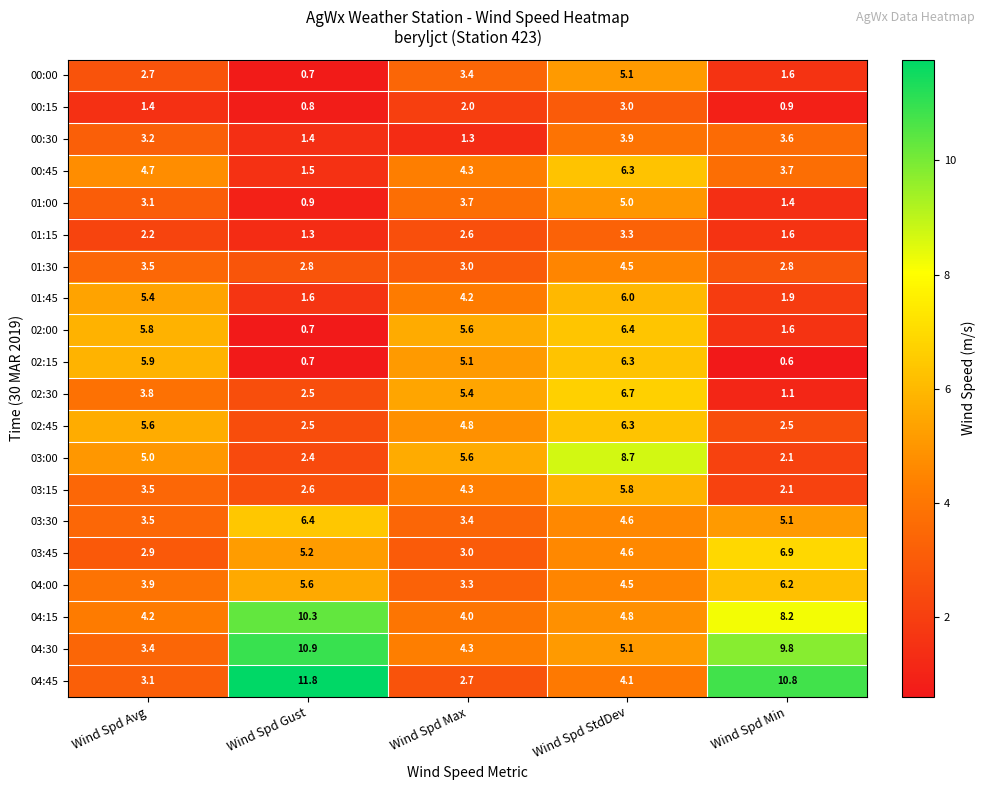

Which category has the highest value across all series?

Wind Spd Gust